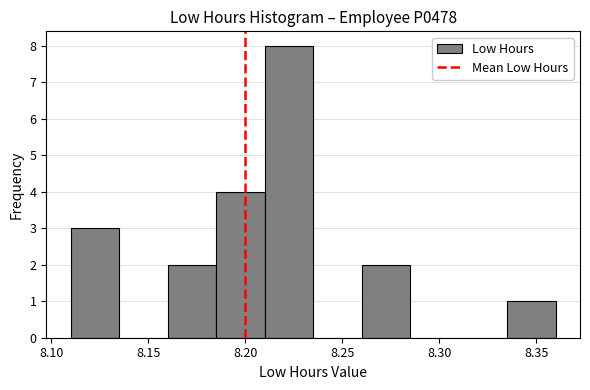

Reading left to right, list every bar in this chart as the range it spans on the x-axis followed by its height. The values are not printed on the chart, so give them approximately, as read against the axis.

8.110 to 8.135: 3
8.135 to 8.160: 0
8.160 to 8.185: 2
8.185 to 8.210: 4
8.210 to 8.235: 8
8.235 to 8.260: 0
8.260 to 8.285: 2
8.285 to 8.310: 0
8.310 to 8.335: 0
8.335 to 8.360: 1